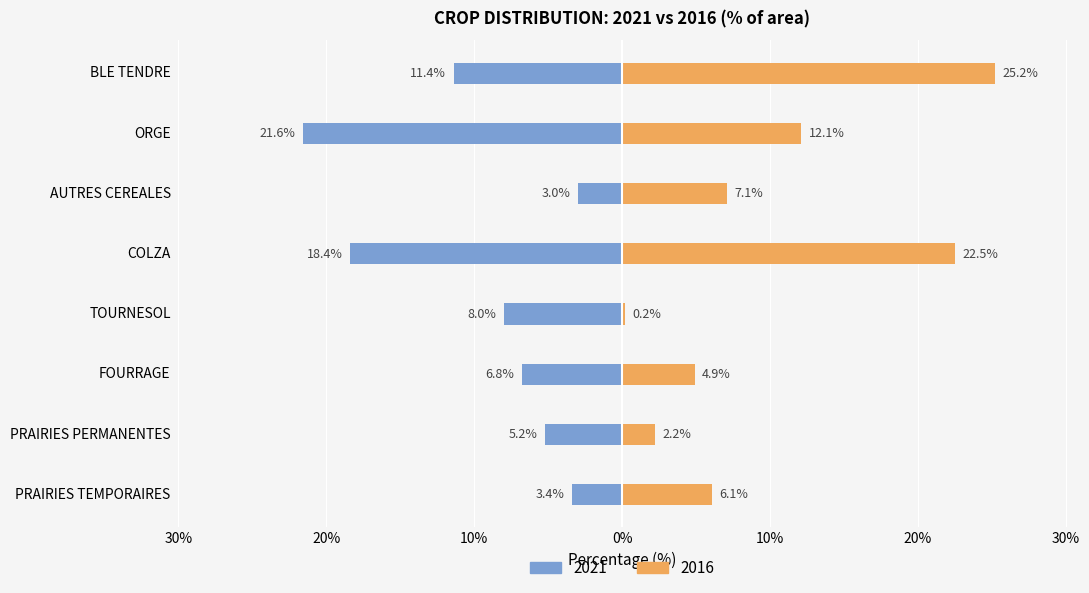

The 2016 series shows 1.0 at PRAIRIES PERMANENTES. True or false?

False